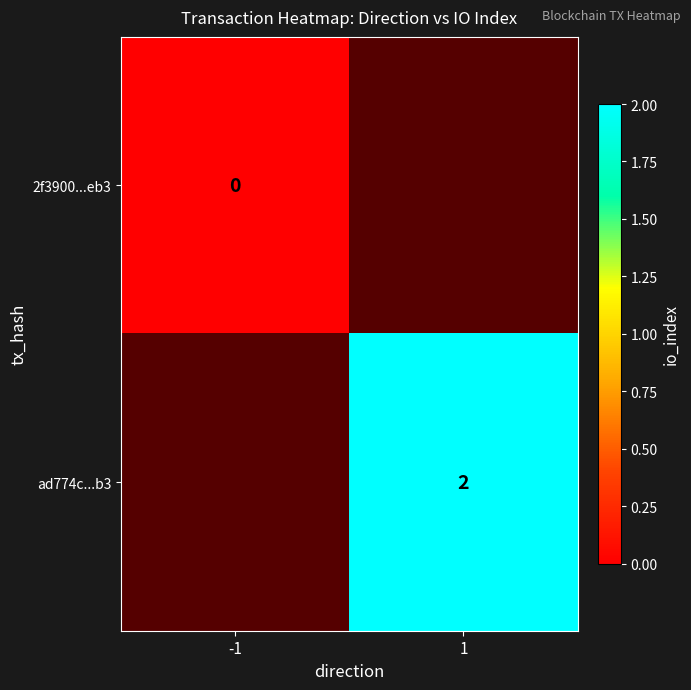

Is it true that ad774c...b3 equals 2 at 1?

True